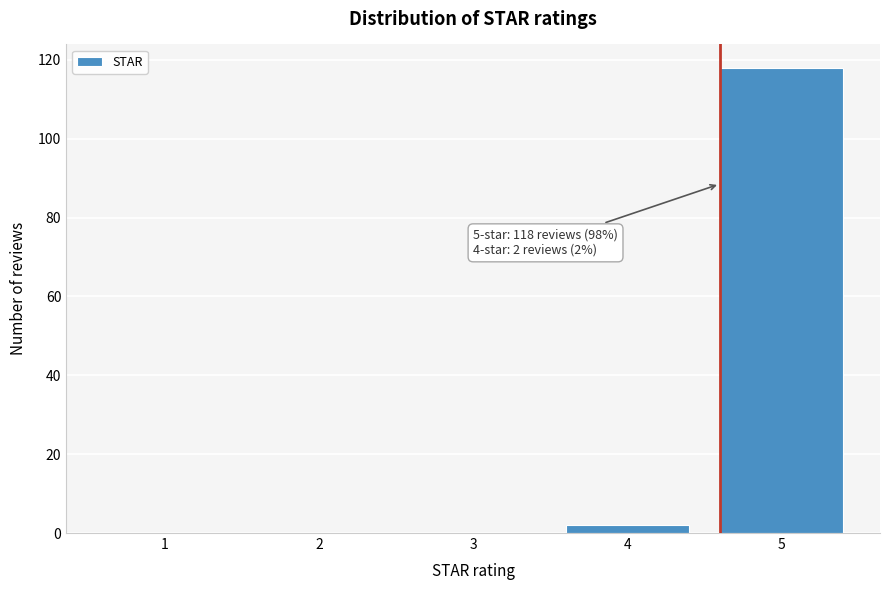

Over which range of the x-axis is the bar tallest?

4.5 to 5.5